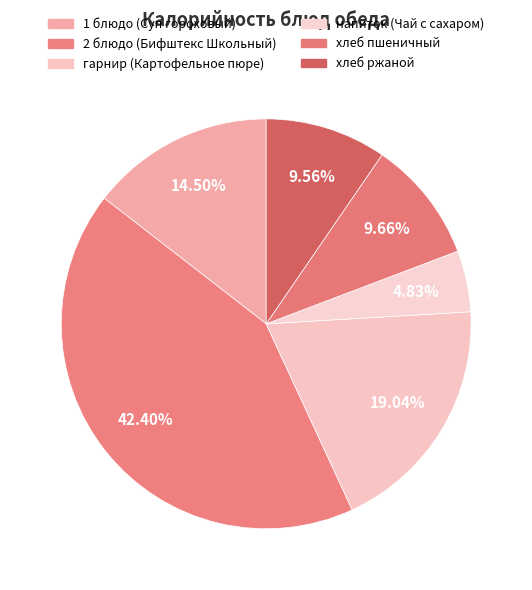

True or false: 1 блюдо (Суп гороховый) accounts for 14% of the total.

True